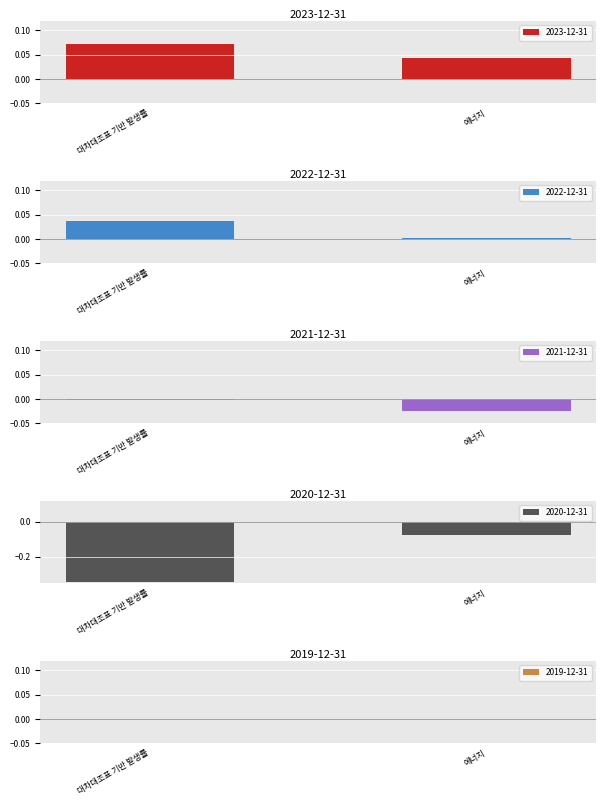

What position from the left is 대차대조표 기반 발생률?

1